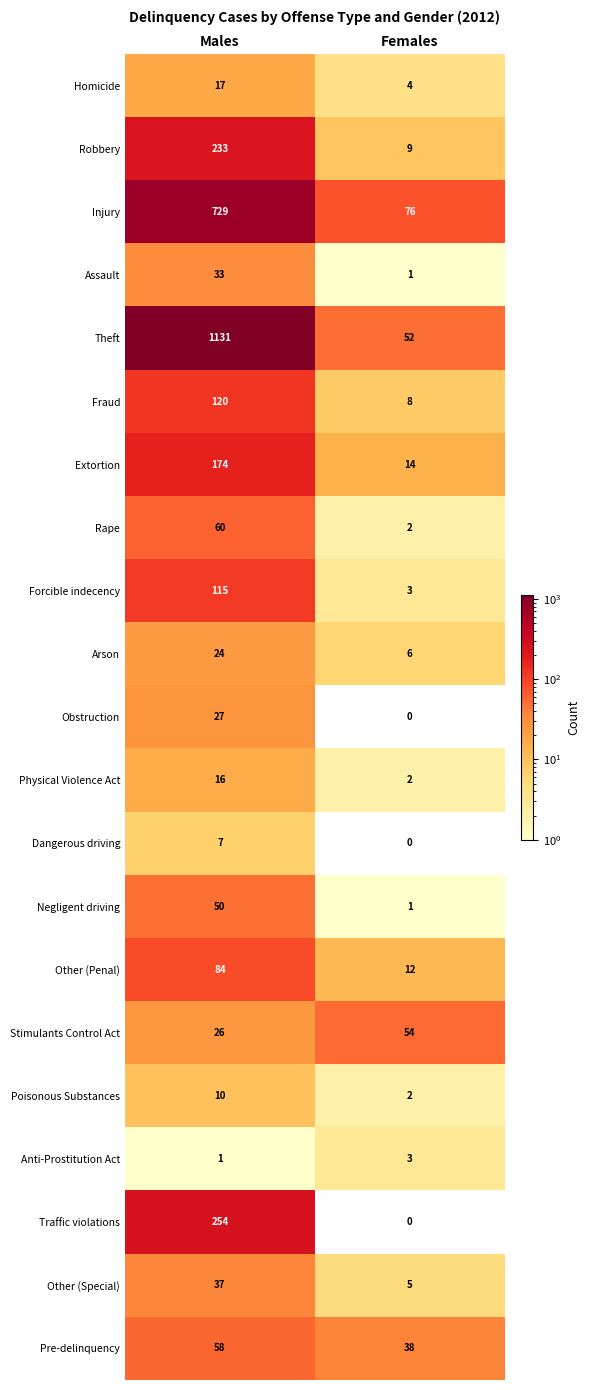

At which category does the chart reach its peak across all series?

Males